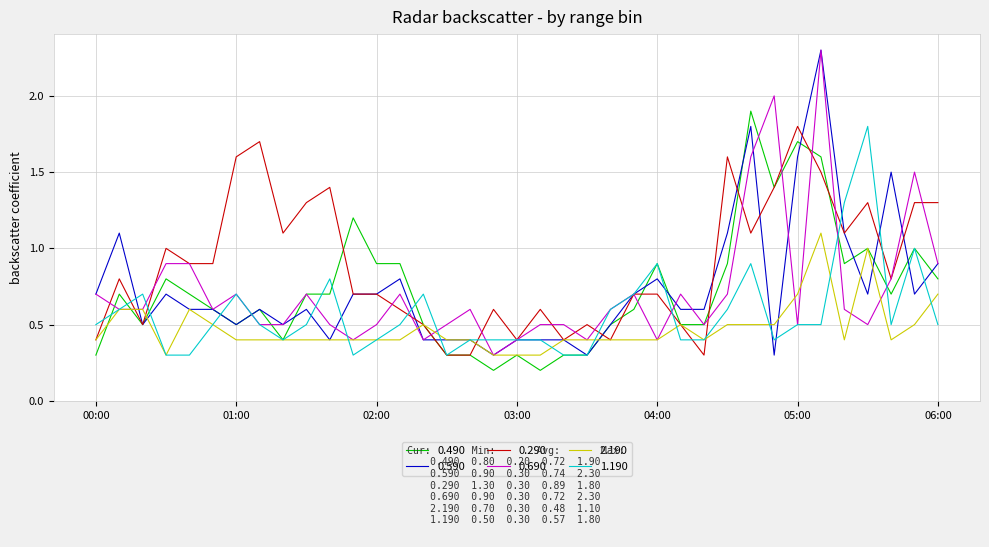

Which series has the largest total across all categories?

0.290